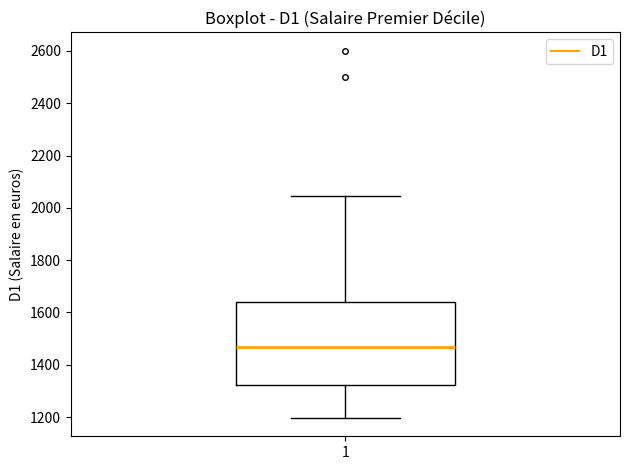

Read this box plot against the y-axis: the position of the median line, the range covered by the box, and the ends of both whiskers. The values are not printed on the chart, so give them approximately, as read against the axis.

median 1460, box 1320 to 1640, whiskers 1200 to 2040